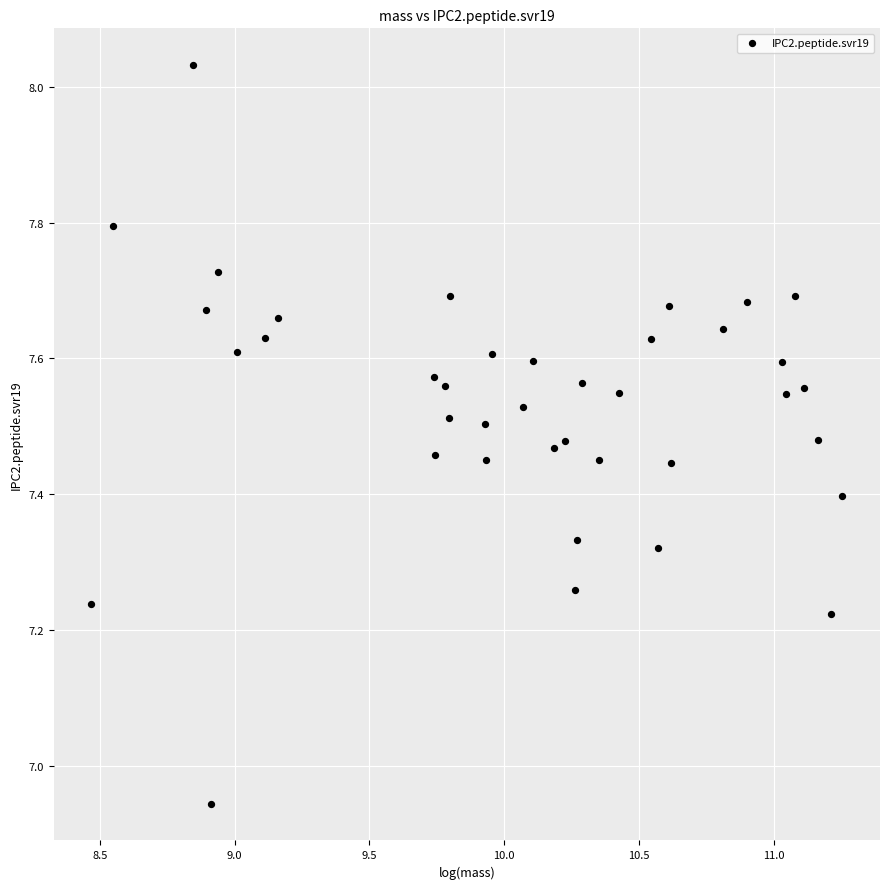

What is the range of Y values (max minus min)?

1.1